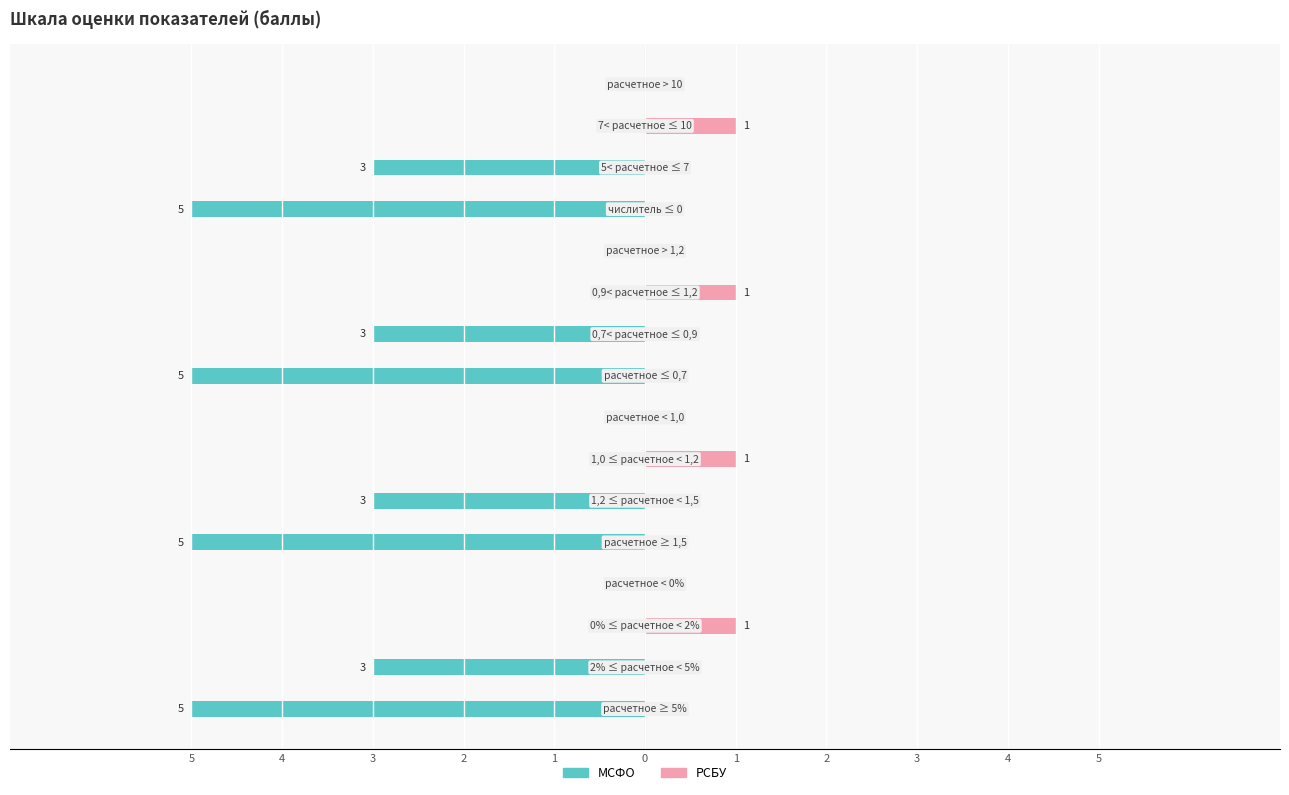

Count the МСФО values in the range -3 to 0.

12